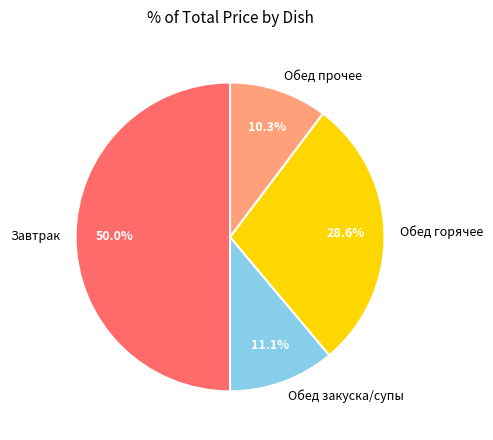

What percentage do Обед закуска/супы and Завтрак together represent?

61.1%